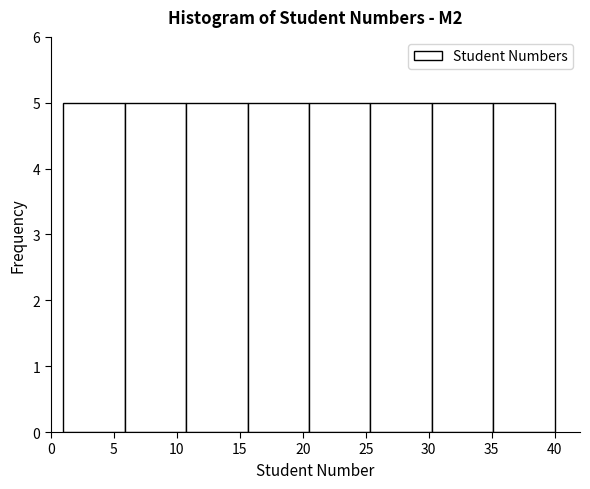

Reading left to right, list every bar in this chart as the range it spans on the x-axis followed by its height. Neither the bar edges nor the heights are printed on the chart, so give them approximately, as read against the axes.

1.0 to 6.0: 5
6.0 to 11.0: 5
11.0 to 15.5: 5
15.5 to 20.5: 5
20.5 to 25.5: 5
25.5 to 30.5: 5
30.5 to 35.0: 5
35.0 to 40.0: 5